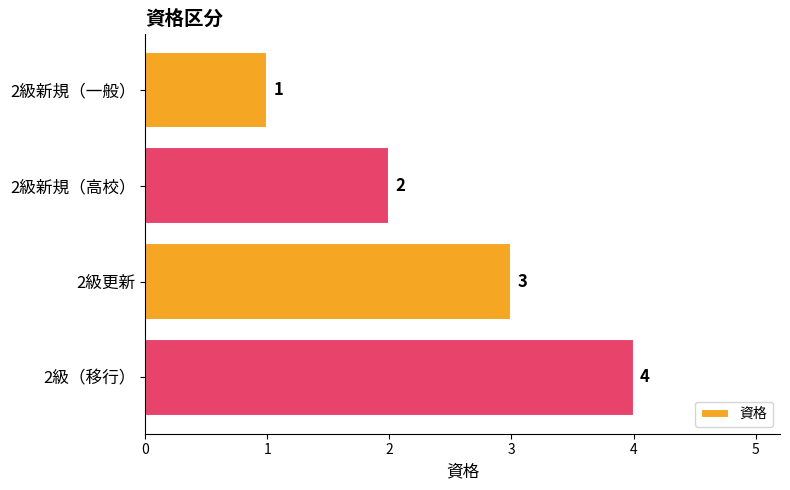

How many values are between 2 and 4?

3